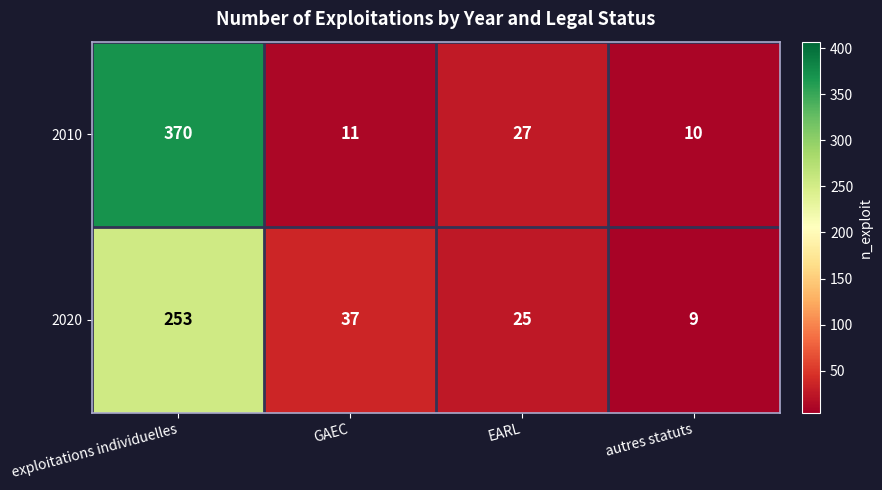

What is the difference between the 2010 values at exploitations individuelles and autres statuts?

360